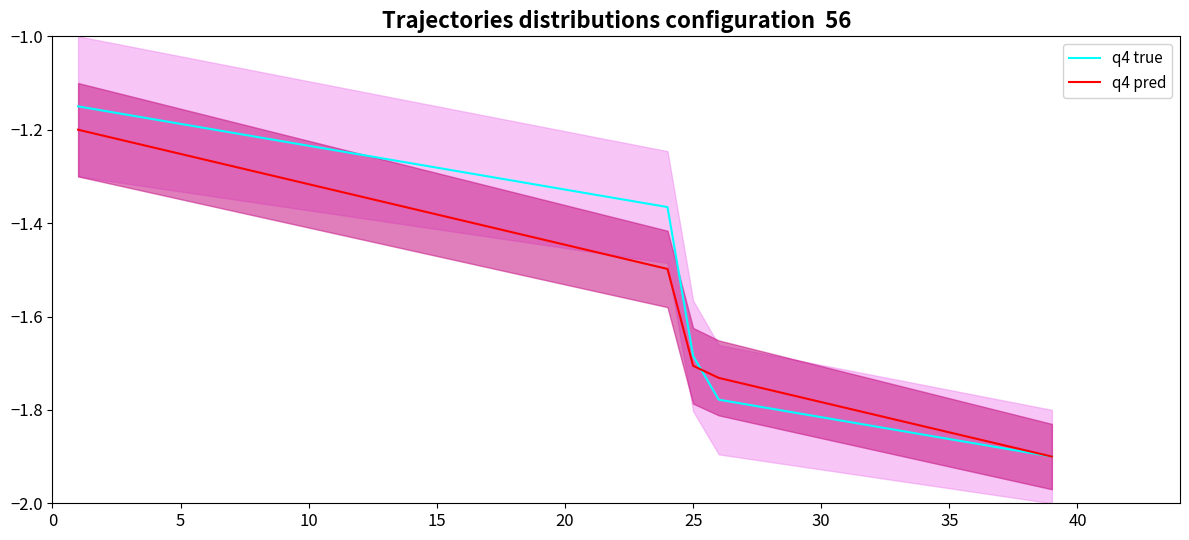

True or false: q4 true has a value of -0.4 at 25.

False